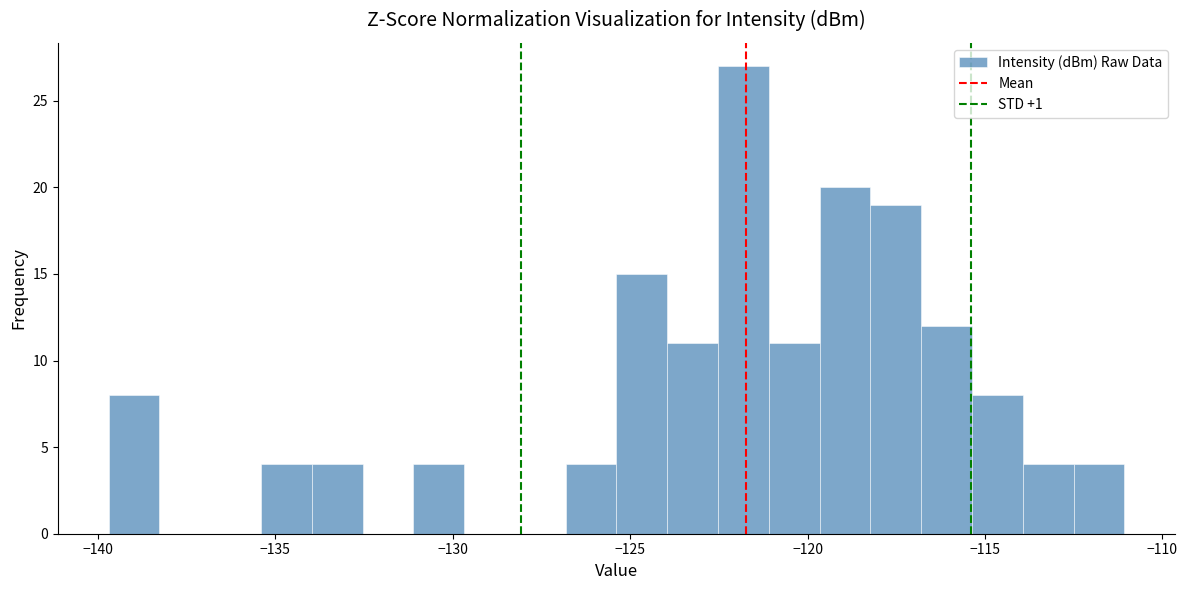

Read against the x-axis, roughly where is the centre of the tallest bar?

-122.0